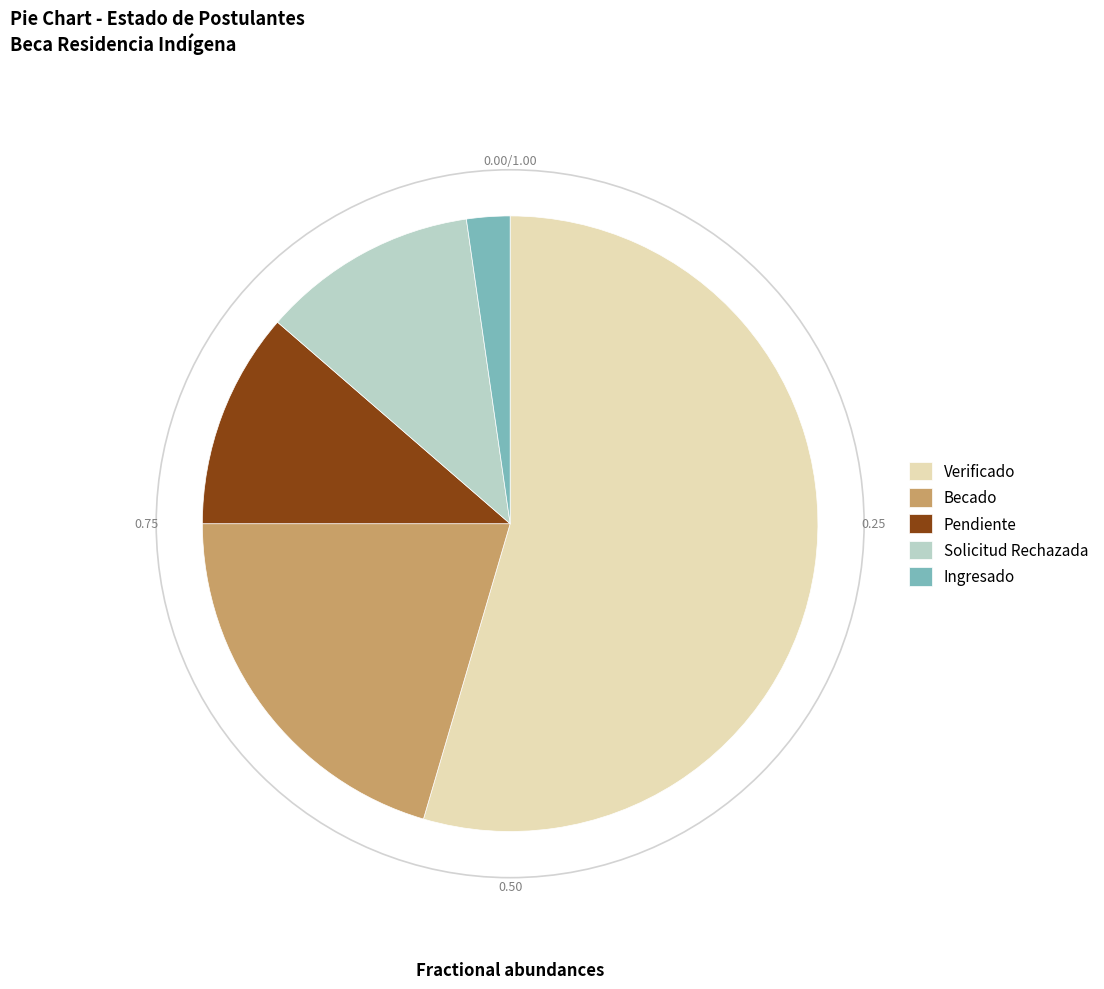

Do Solicitud Rechazada and Pendiente together represent more than half of the pie?

No